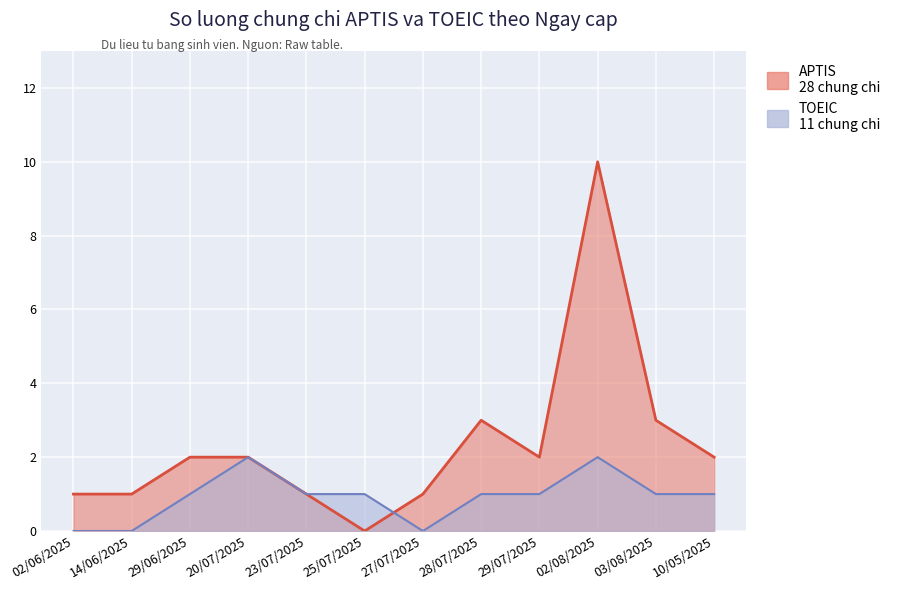

True or false: APTIS has a value of 1 at 14/06/2025.

True